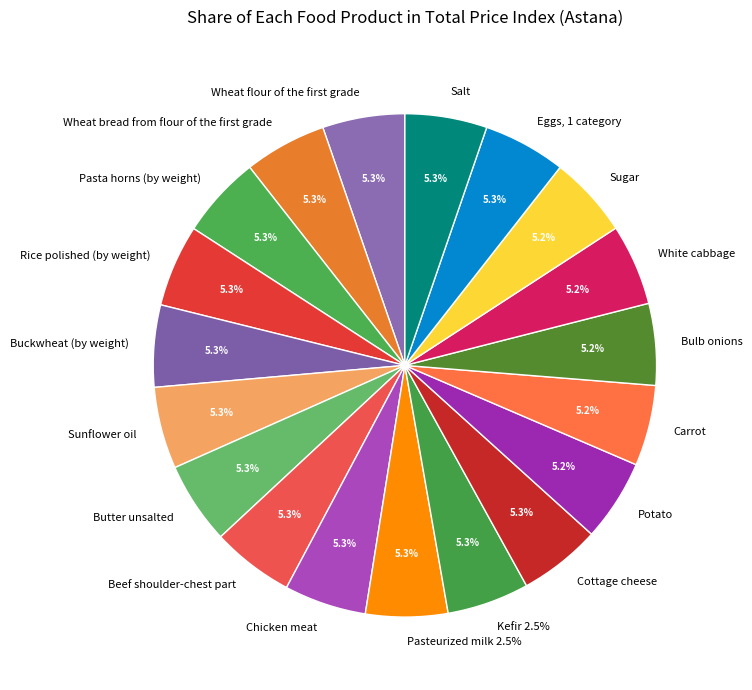

Which category has the smallest portion of the pie?

Carrot